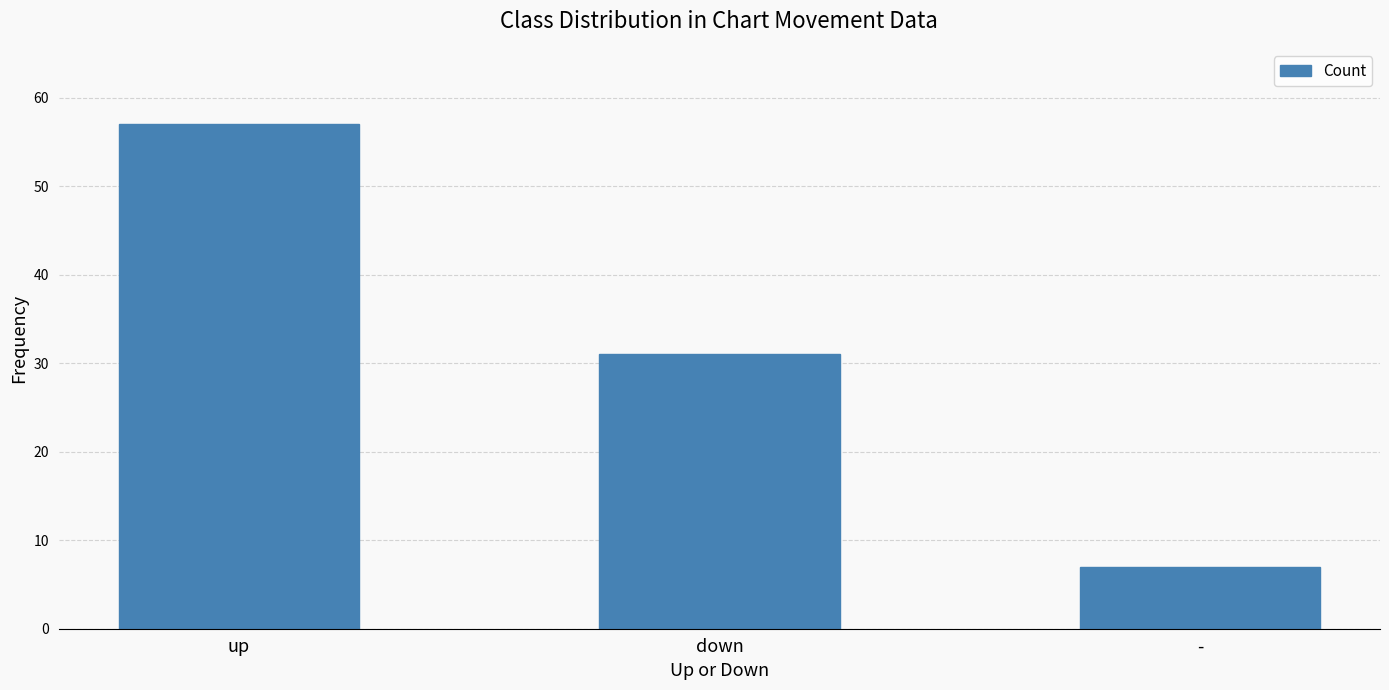

Does the chart contain any negative values?

No